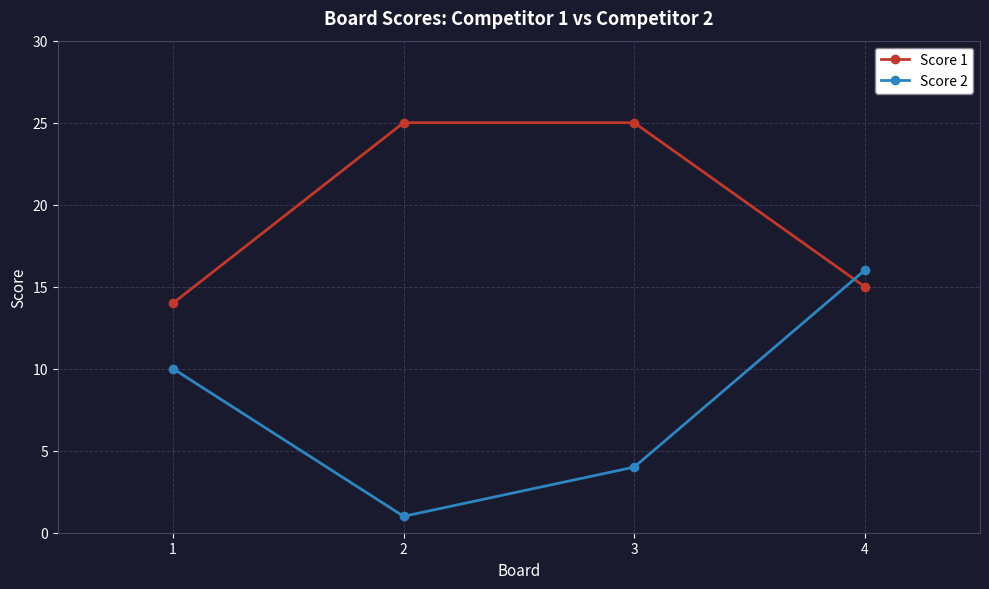

Does the chart display data point markers on the line(s)?

Yes